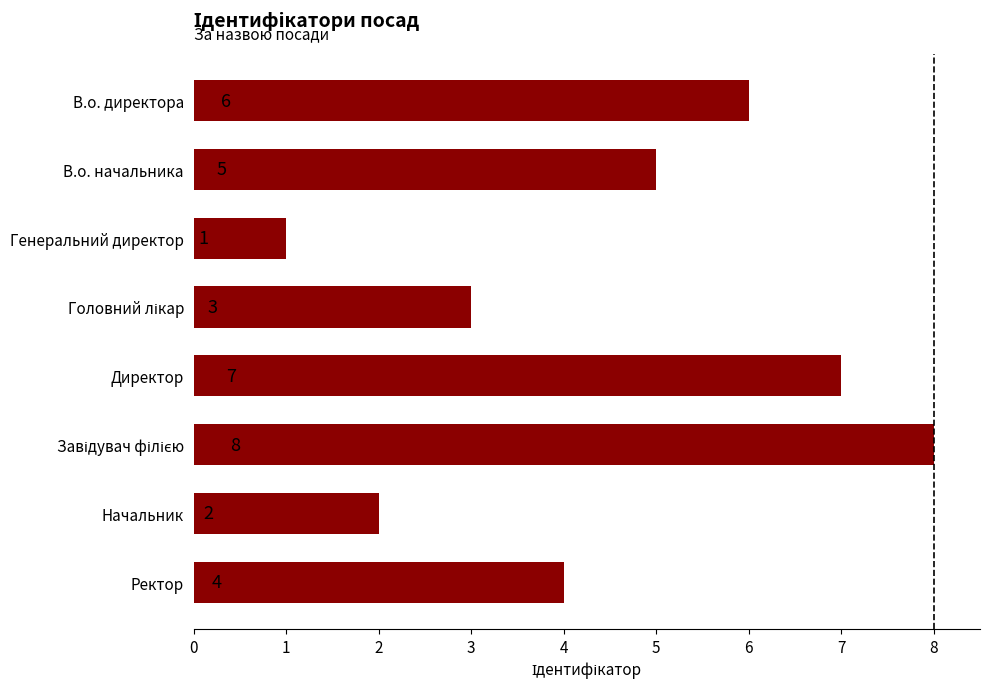

Count the values in the range 3 to 7.

5